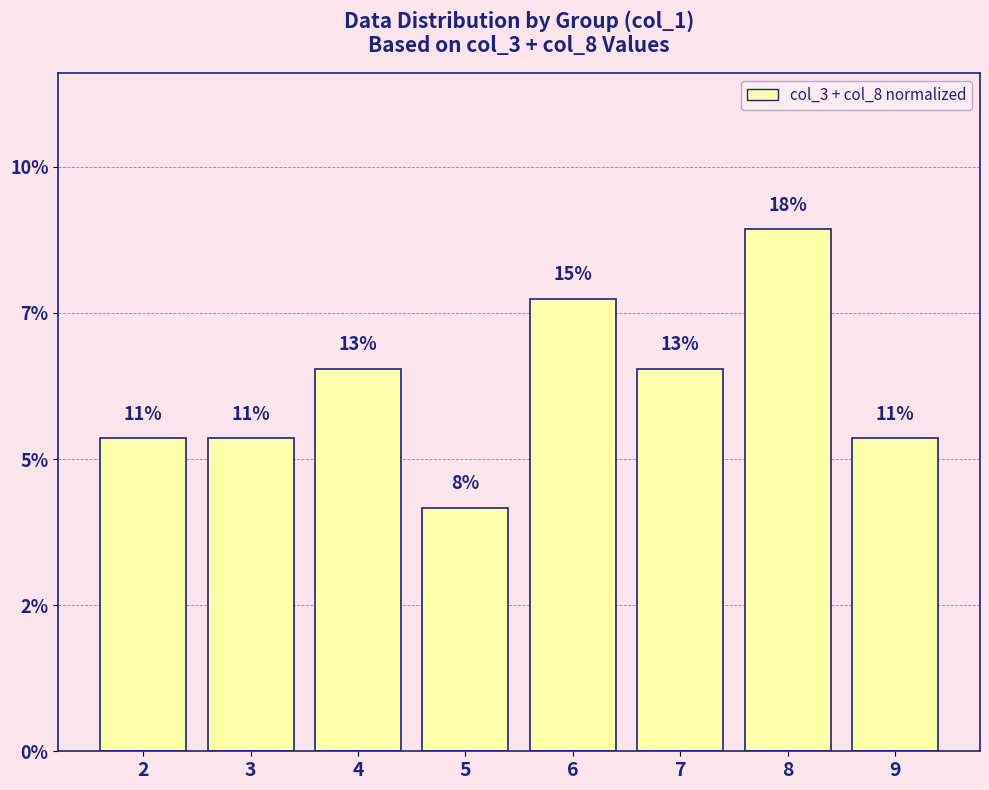

Between 7 and 9, which is larger?

7